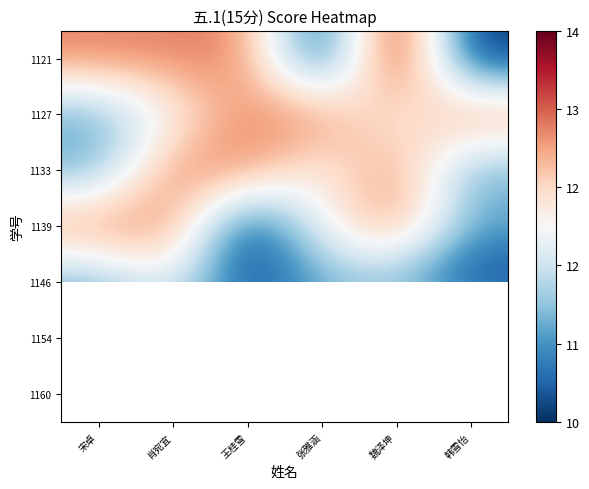

What is the difference between the highest and lowest values at 张雅涵?

3.0